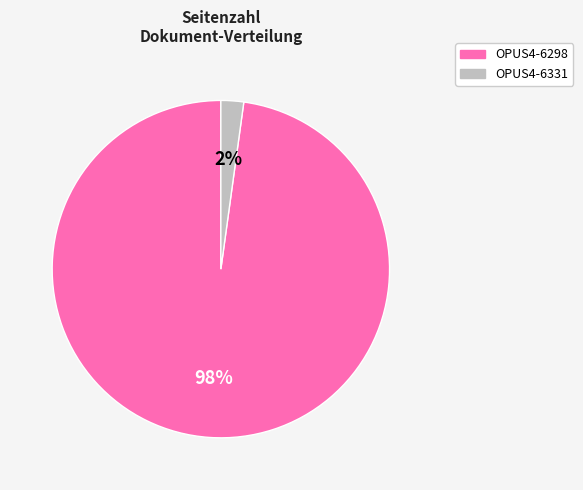

Do OPUS4-6298 and OPUS4-6331 together represent more than half of the pie?

Yes